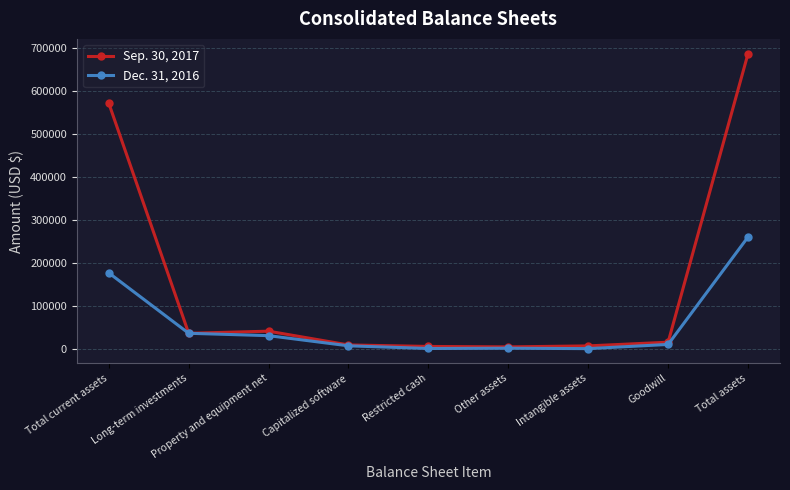

Which series ends up on top after the final intersection of Dec. 31, 2016 and Sep. 30, 2017?

Sep. 30, 2017